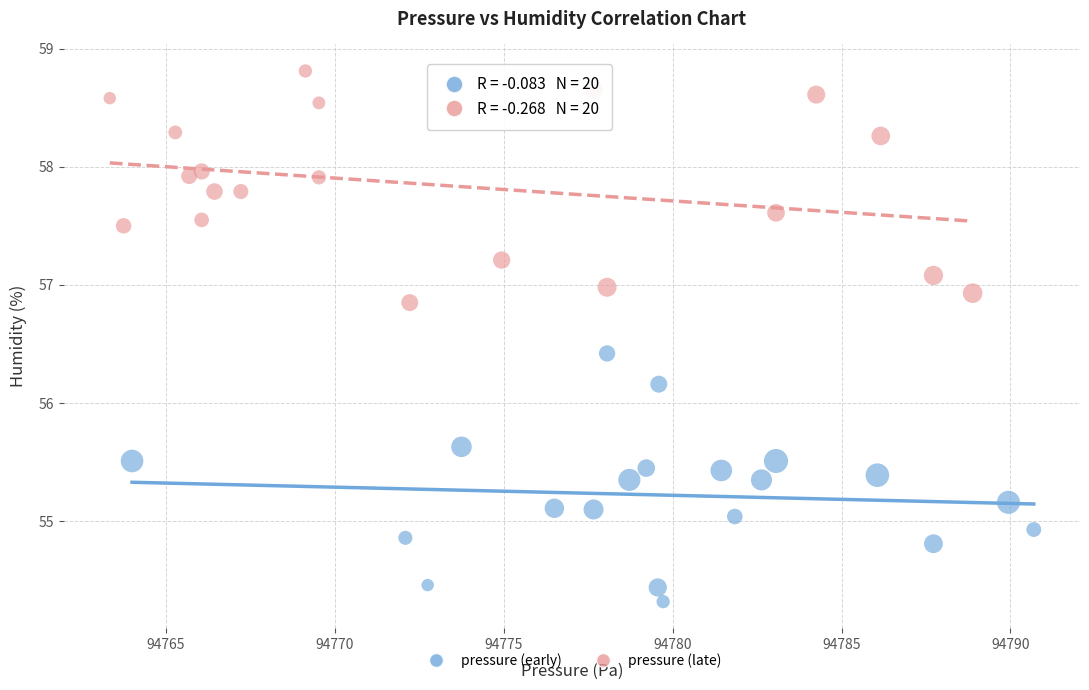

Which series reaches the minimum Y coordinate?

pressure (early)